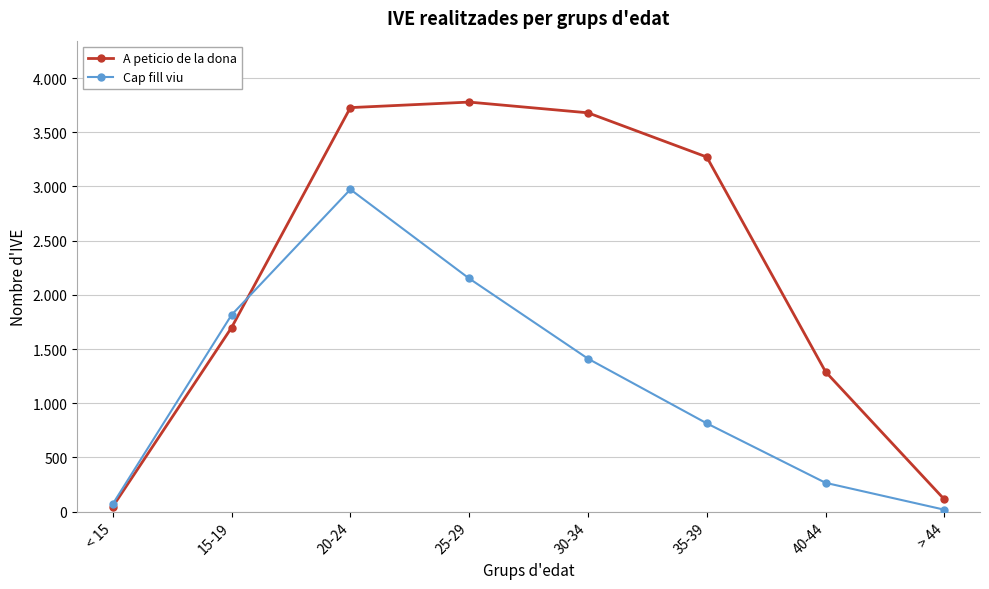

Which category has the lowest value in the Cap fill viu series?

> 44